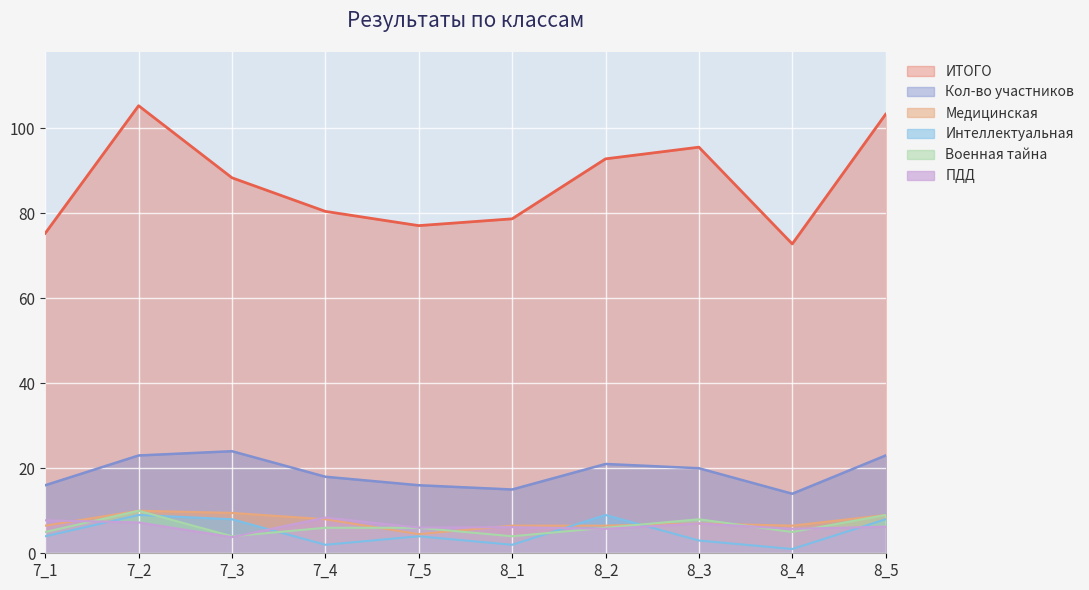

True or false: Кол-во участников and ИТОГО intersect in this chart.

False